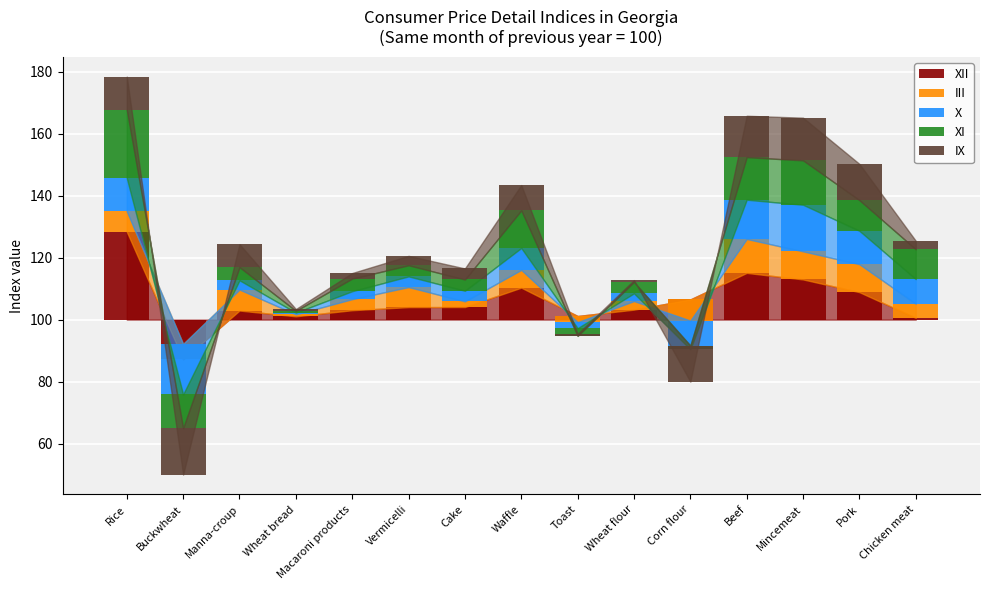

At which label does X reach its peak?

Mincemeat